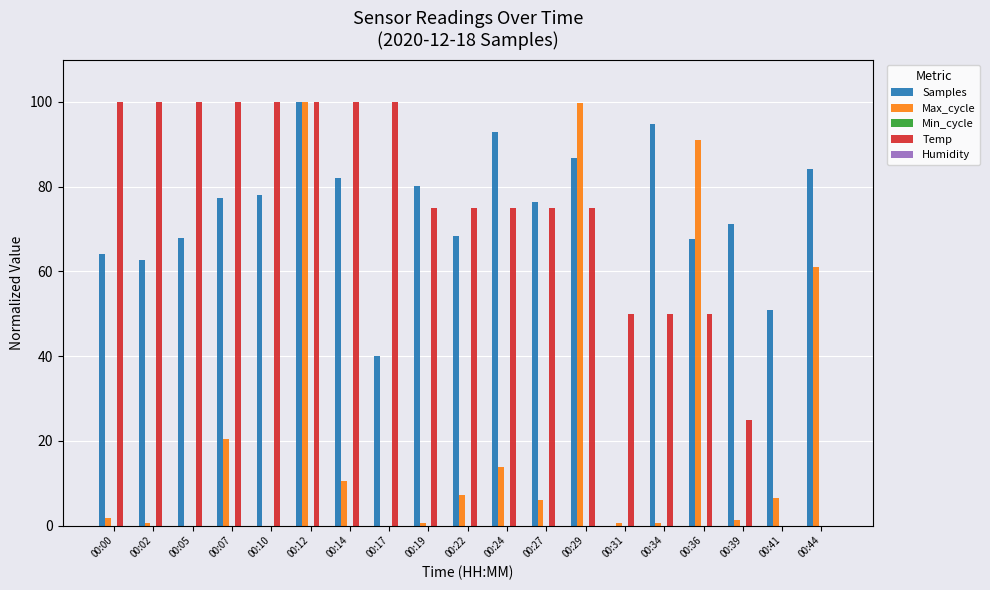

How many values in the Samples series exceed 76?

10